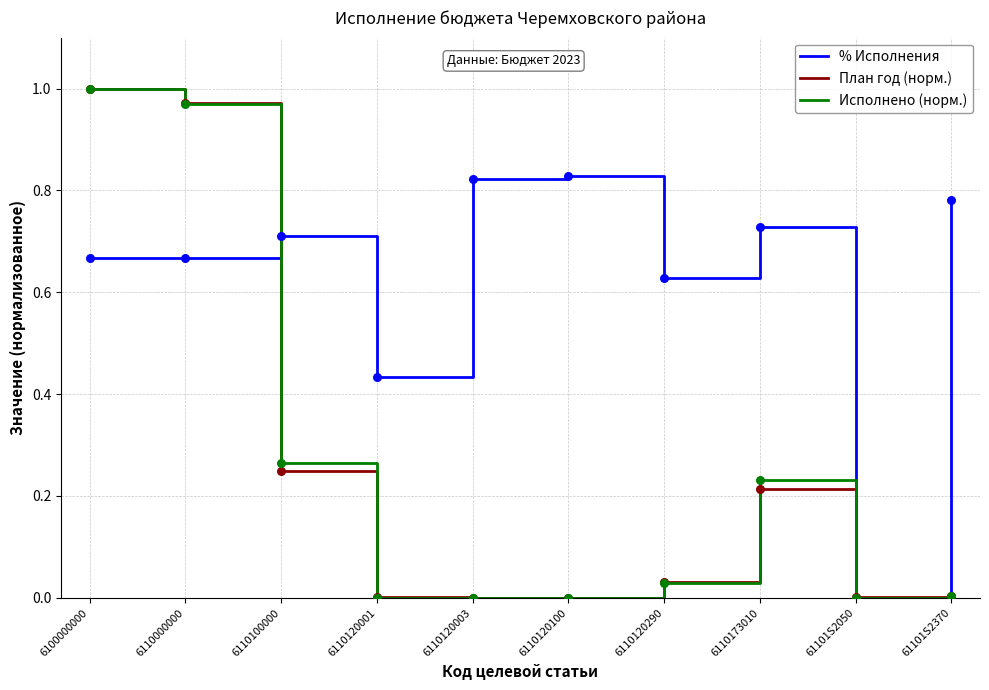

Is the value of % Исполнения at 6100000000 greater than the value of Исполнено (норм.) at 6110120001?

Yes